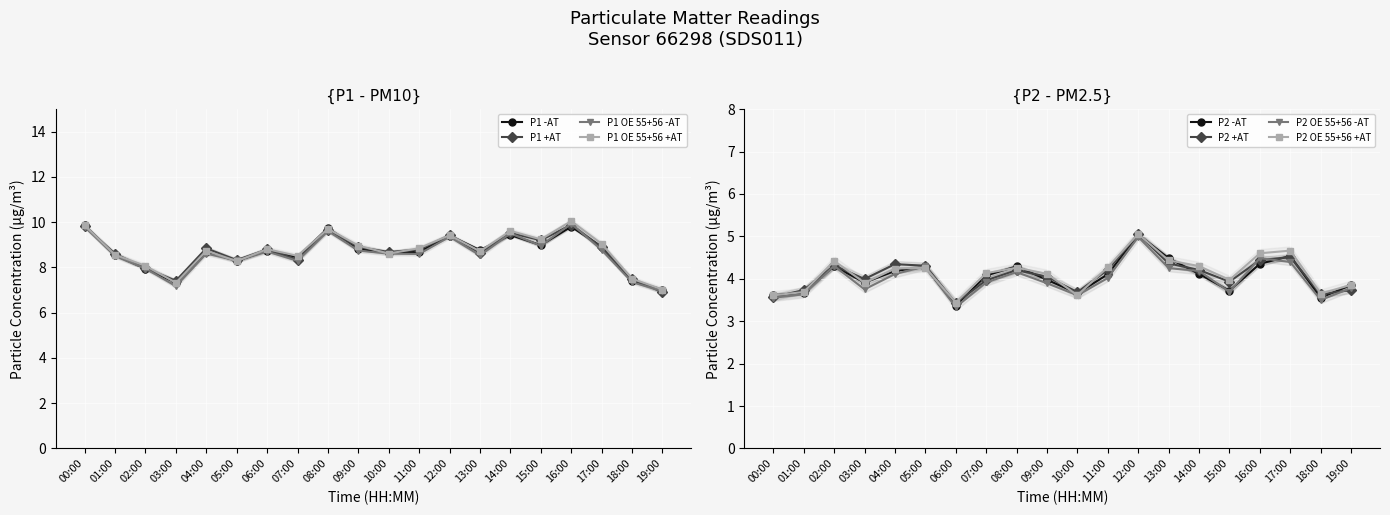

At which category is the sum across all series the highest?

12:00